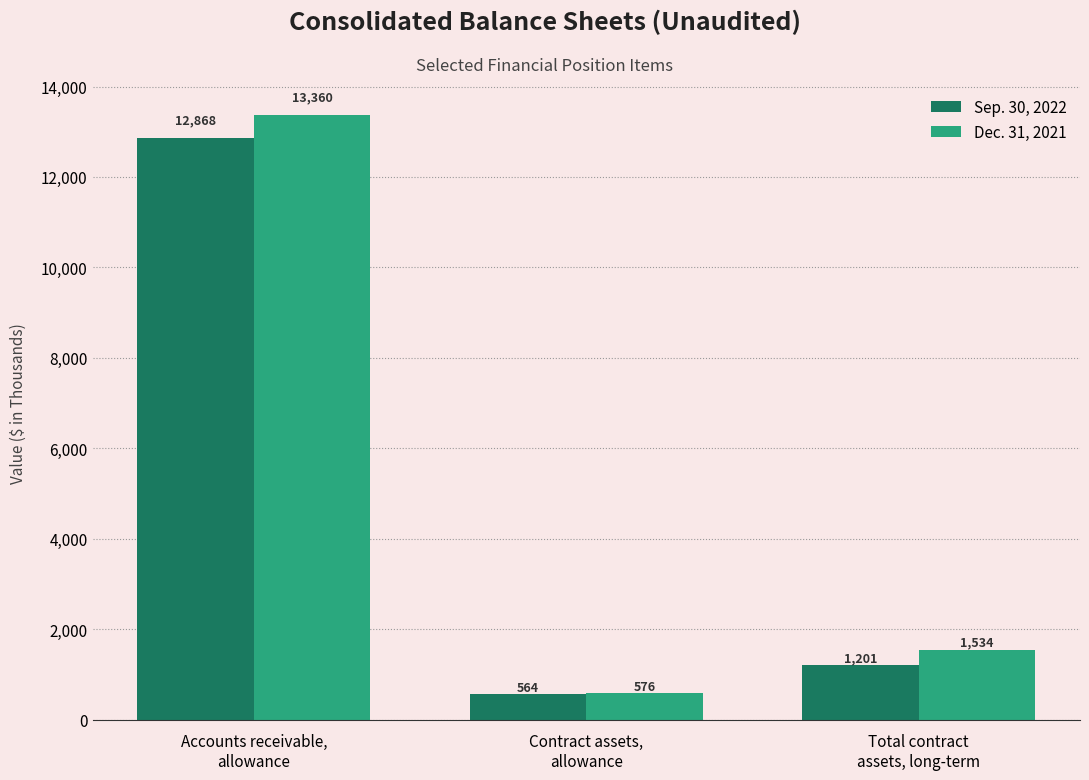

Rank the series by their maximum value, from highest to lowest.

Dec. 31, 2021, Sep. 30, 2022